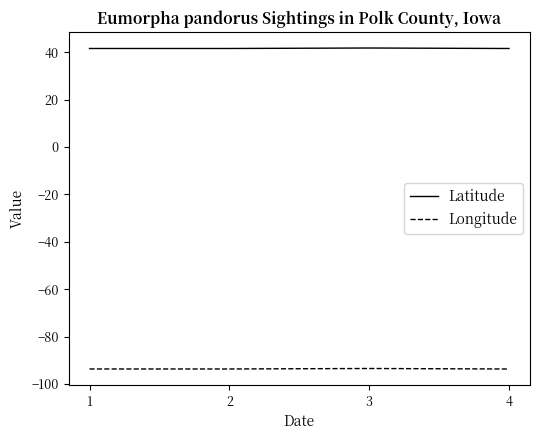

What is the difference between the maximum and minimum values in the Longitude series?

0.2